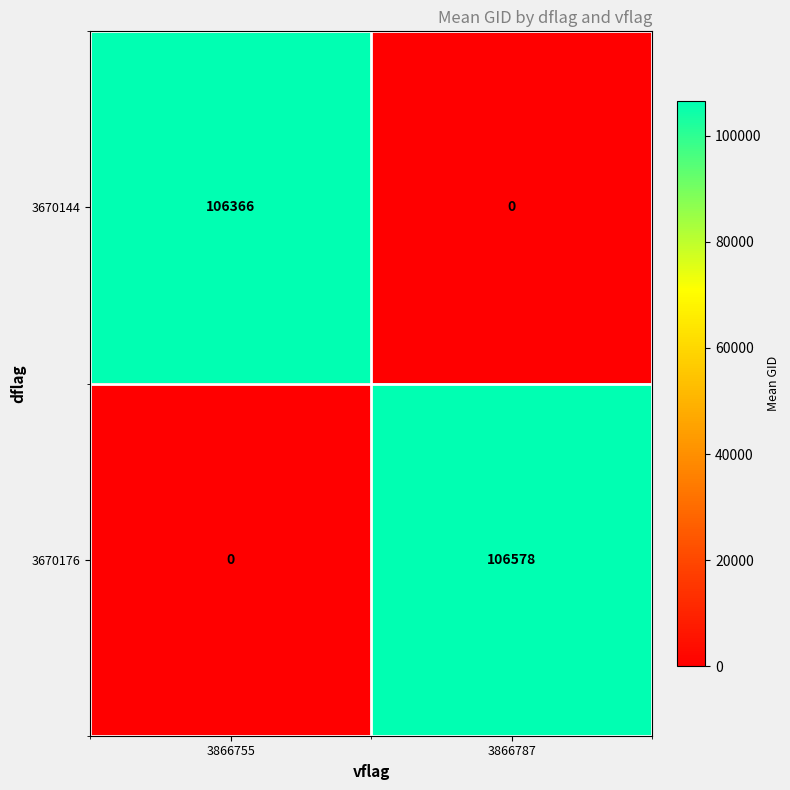

The 3670144 series shows 46151 at 3866787. True or false?

False